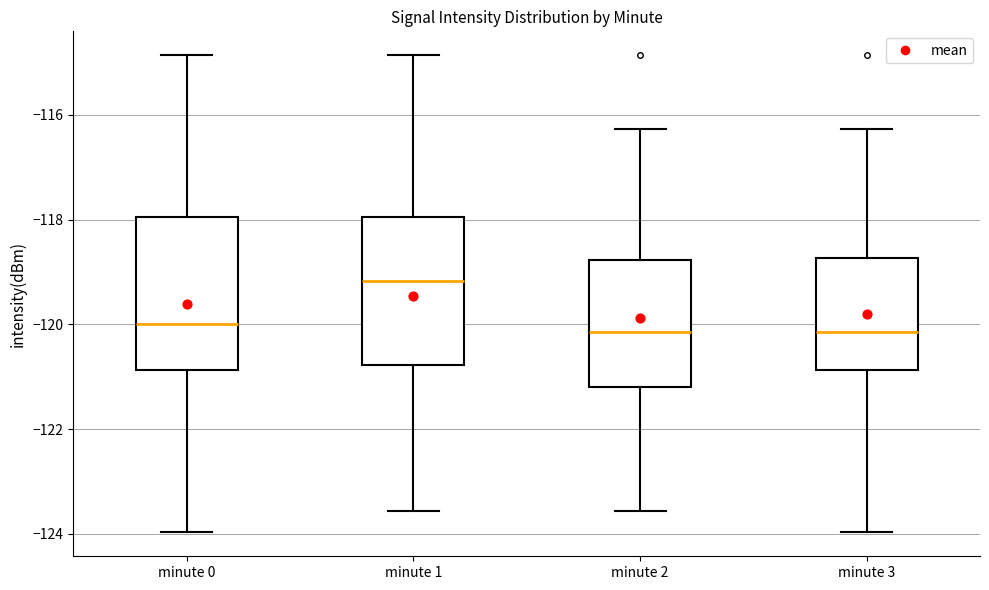

Reading left to right, transcribe this box plot: for each box, give where its median line is, the range the box spans, and where its two whiskers end, as read against the y-axis. The values are not printed on the chart, so give them approximately, as read against the axis.

minute 0: median -120.0, box -120.8 to -118.0, whiskers -124.0 to -114.8
minute 1: median -119.2, box -120.8 to -118.0, whiskers -123.6 to -114.8
minute 2: median -120.2, box -121.2 to -118.8, whiskers -123.6 to -116.2
minute 3: median -120.2, box -120.8 to -118.8, whiskers -124.0 to -116.2